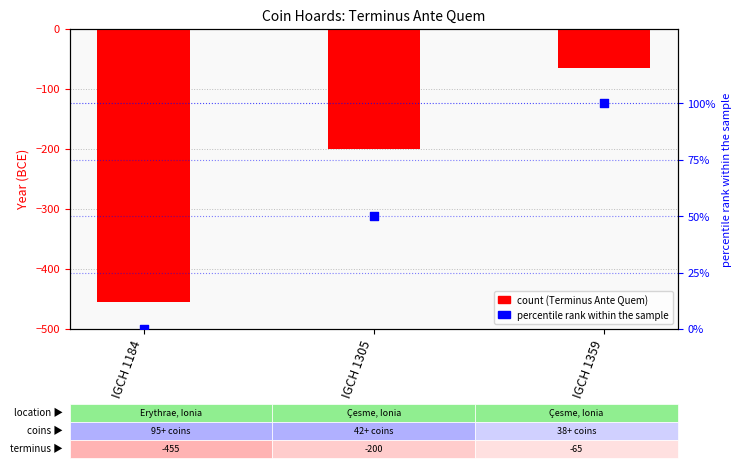

At which category is the sum across all series the highest?

IGCH 1359